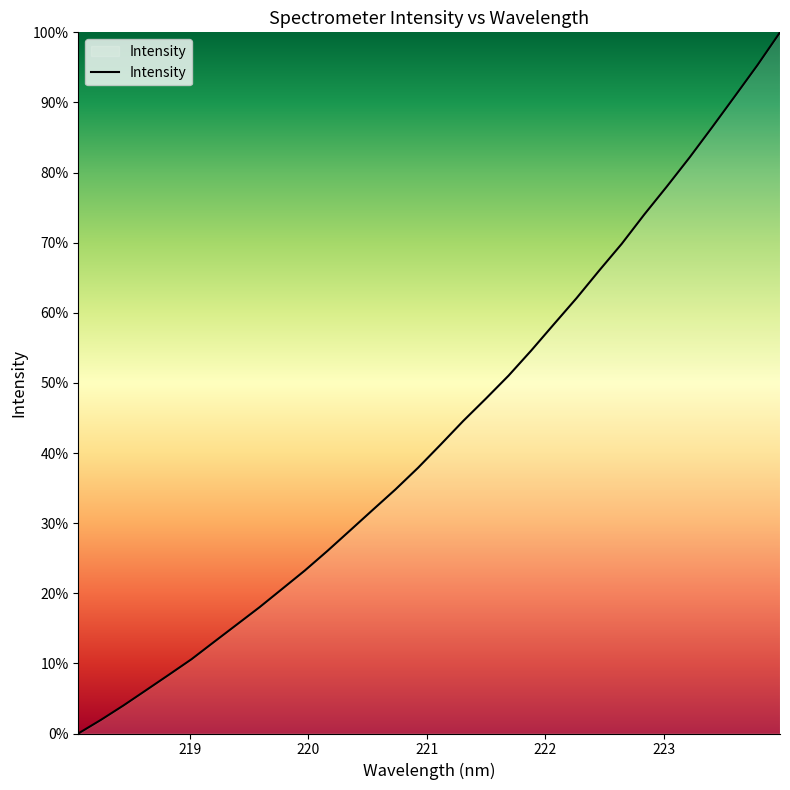

What is the greatest value displayed?

100.0